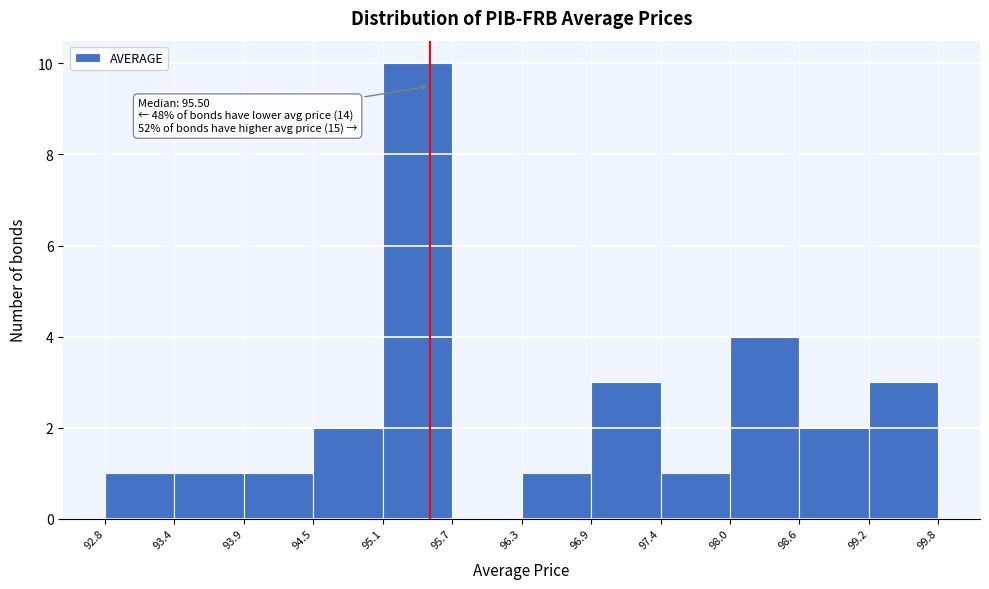

Over which range of the x-axis is the bar tallest?

95.1 to 95.7